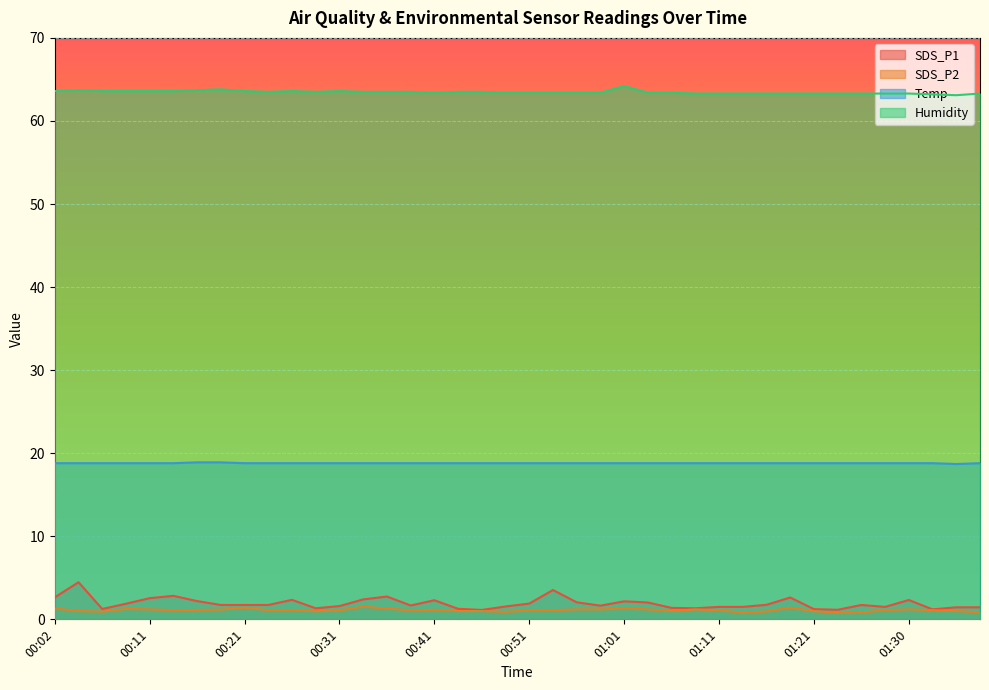

True or false: SDS_P1 and SDS_P2 intersect in this chart.

False